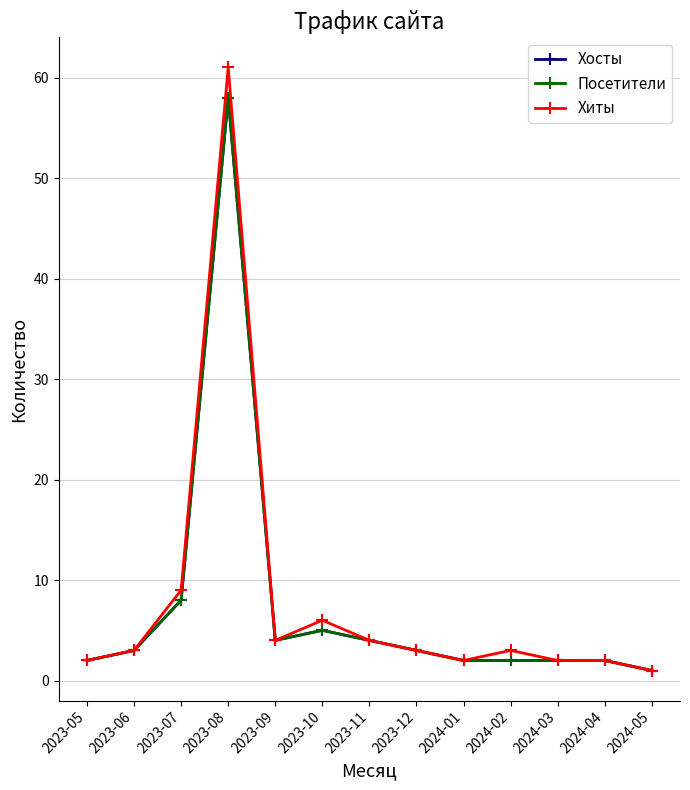

What position from the right is 2023-10?

8